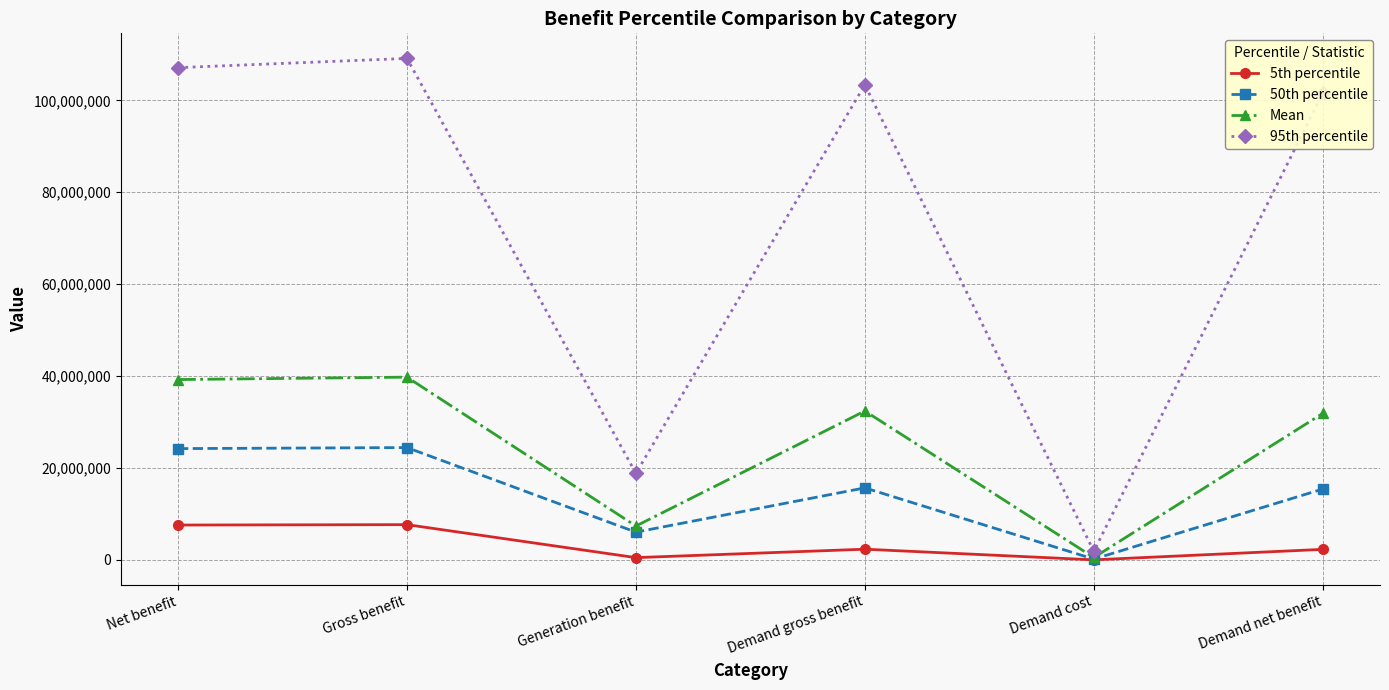

Is this an area chart (filled region under the line)?

No